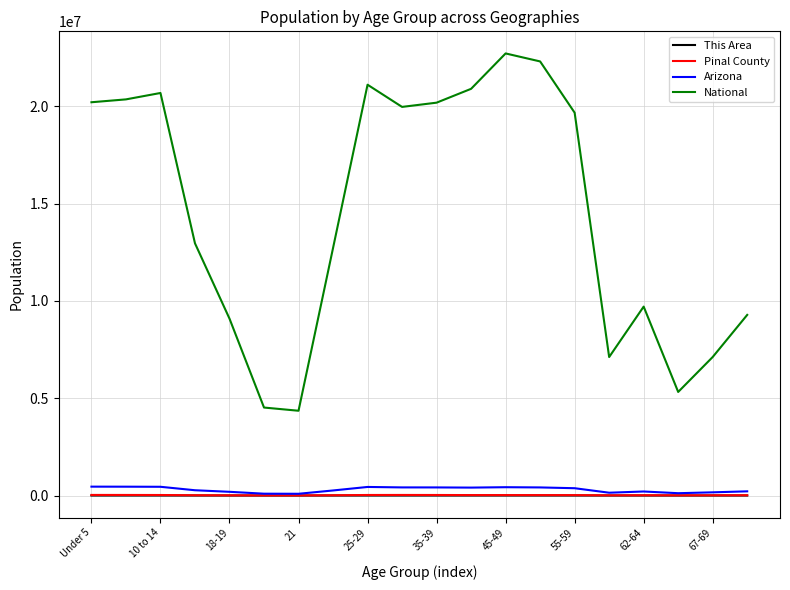

Which series has the largest total across all categories?

National